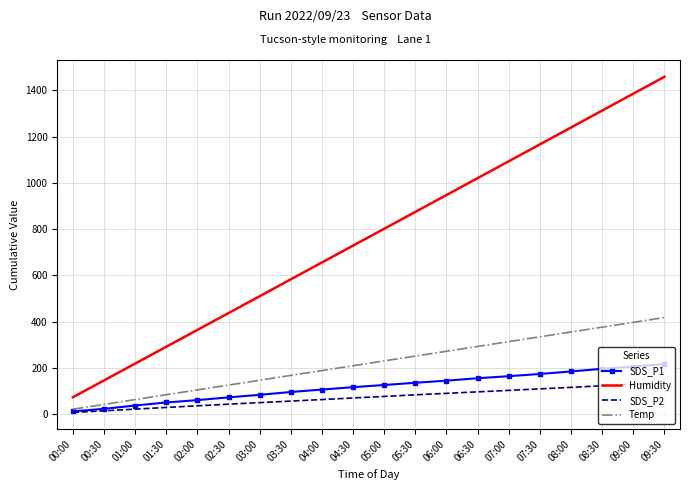

The value of Humidity at 09:00 is 1385.5. True or false?

True